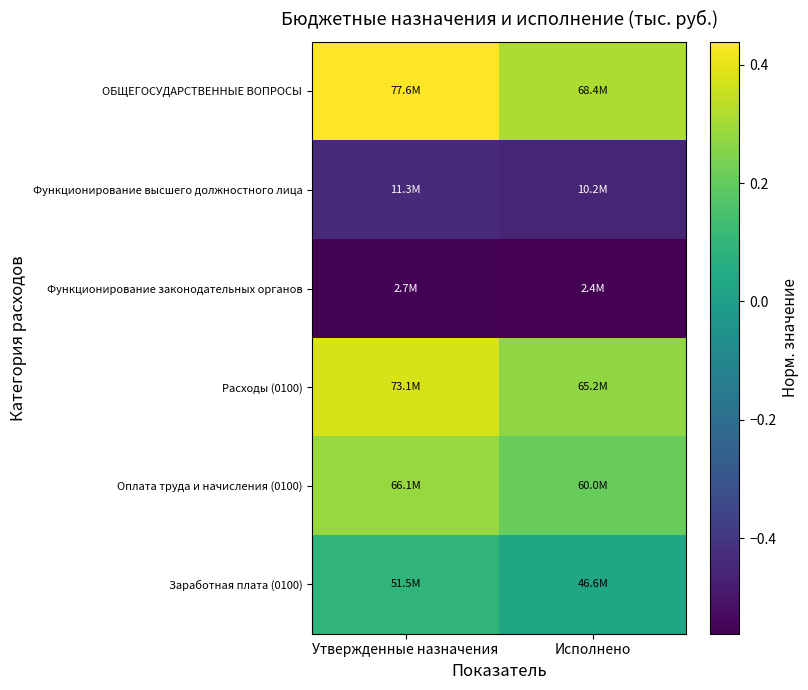

At Исполнено, list the series in order from largest to smallest.

ОБЩЕГОСУДАРСТВЕННЫЕ ВОПРОСЫ, Расходы (0100), Оплата труда и начисления (0100), Заработная плата (0100), Функционирование высшего должностного лица, Функционирование законодательных органов